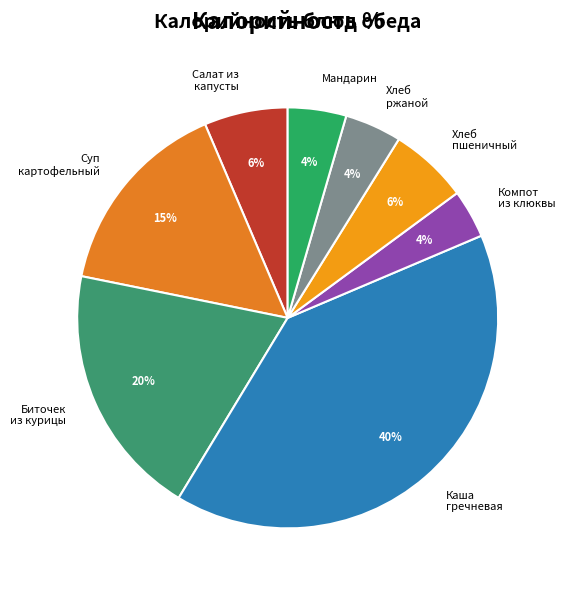

Which slice is the largest?

Каша гречневая